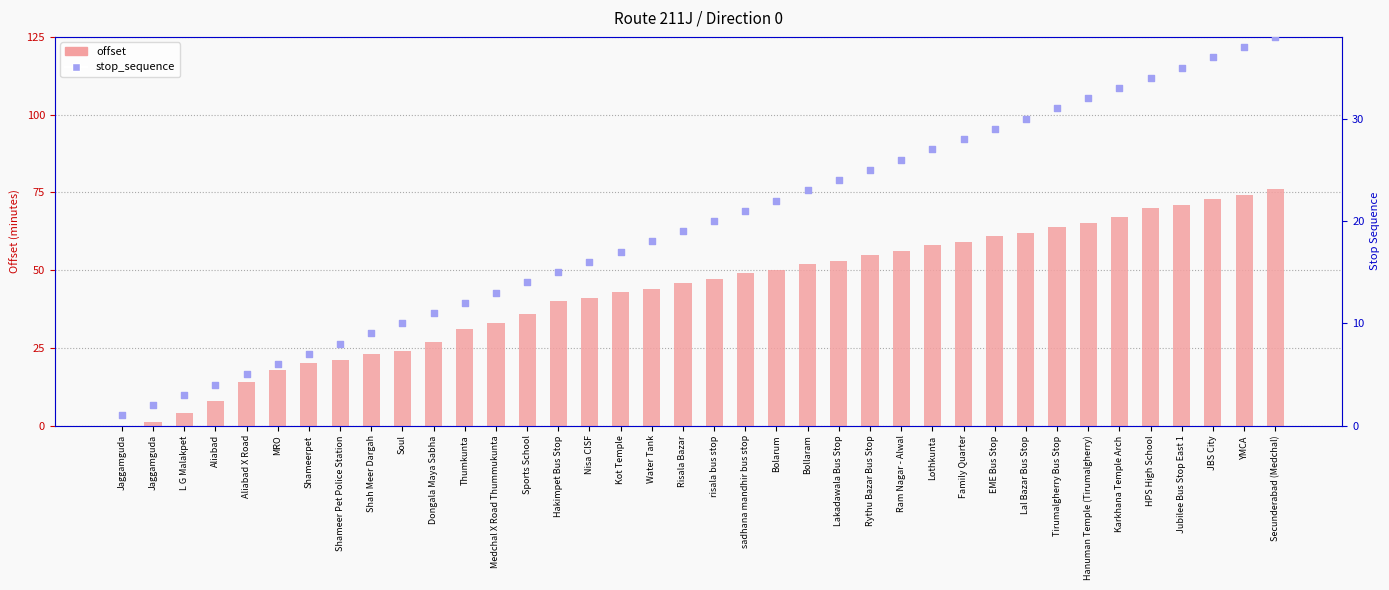

At how many categories does at least one series exceed 2?

36